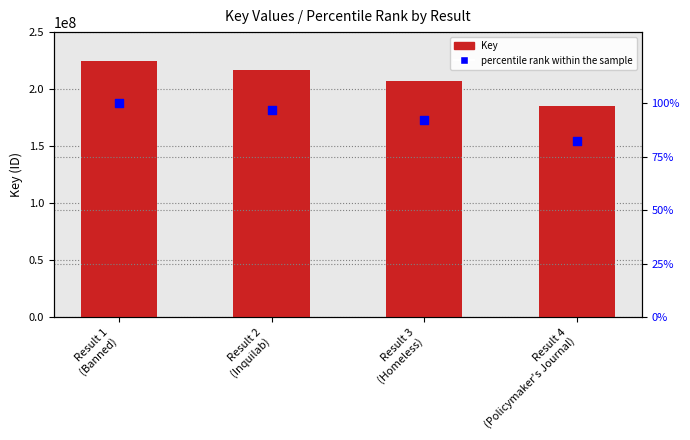

What is the total value across all series at Result 3
(Homeless)?

207494873.2